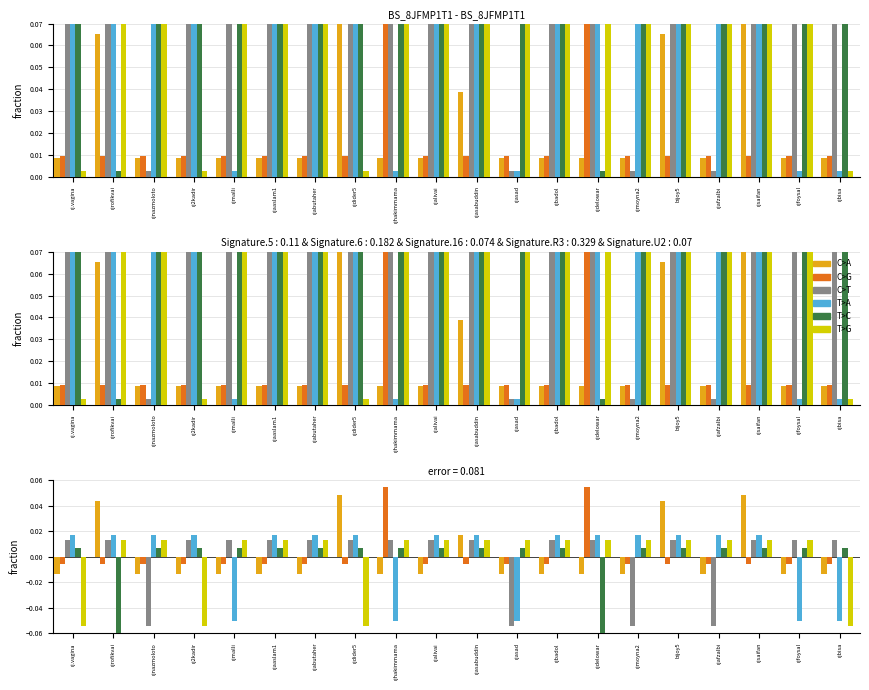

What is the difference between the second highest and second lowest values in the C>G series?

0.1